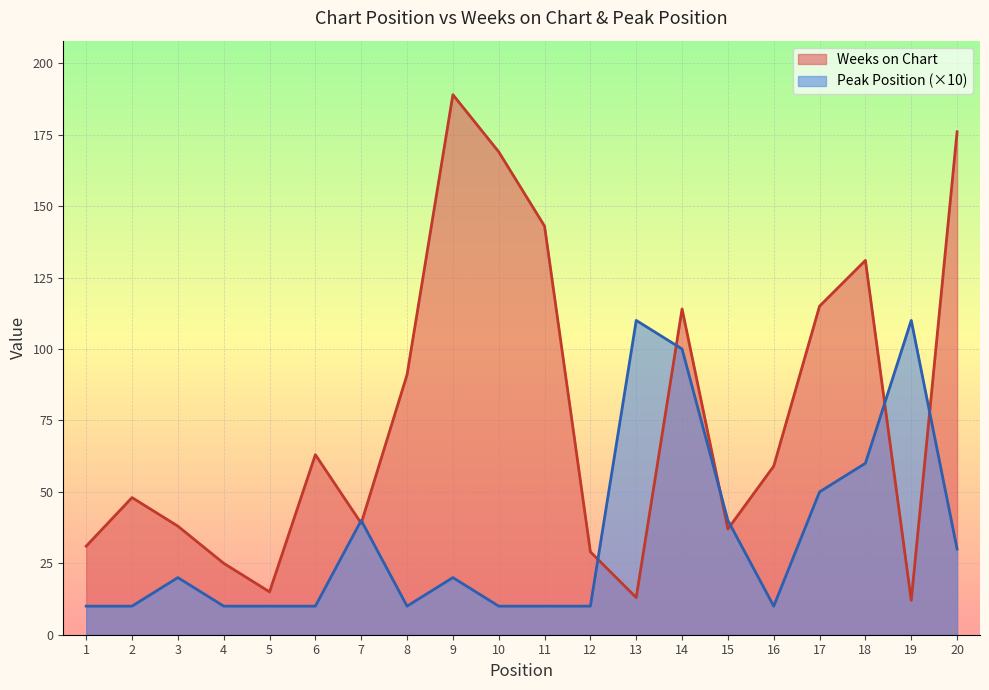

Which category has the highest value in the Weeks on Chart series?

9